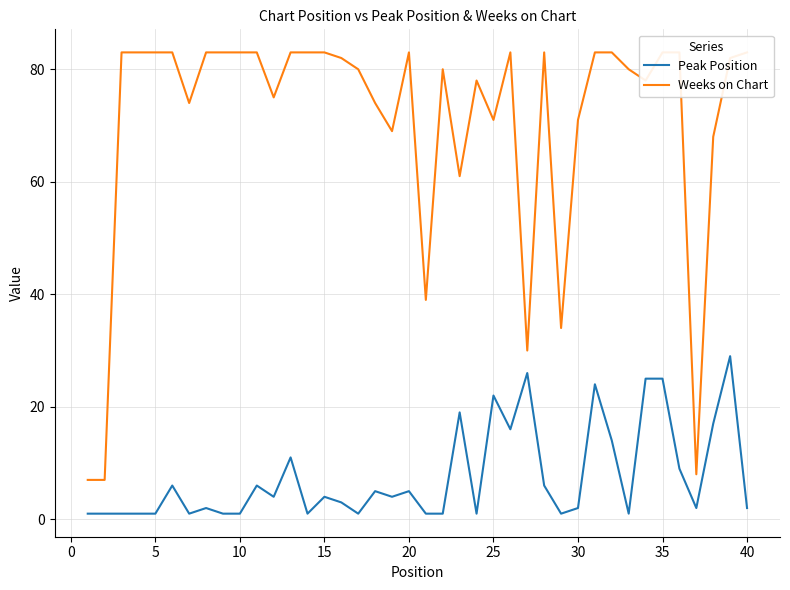

What is the maximum value for Peak Position?

29